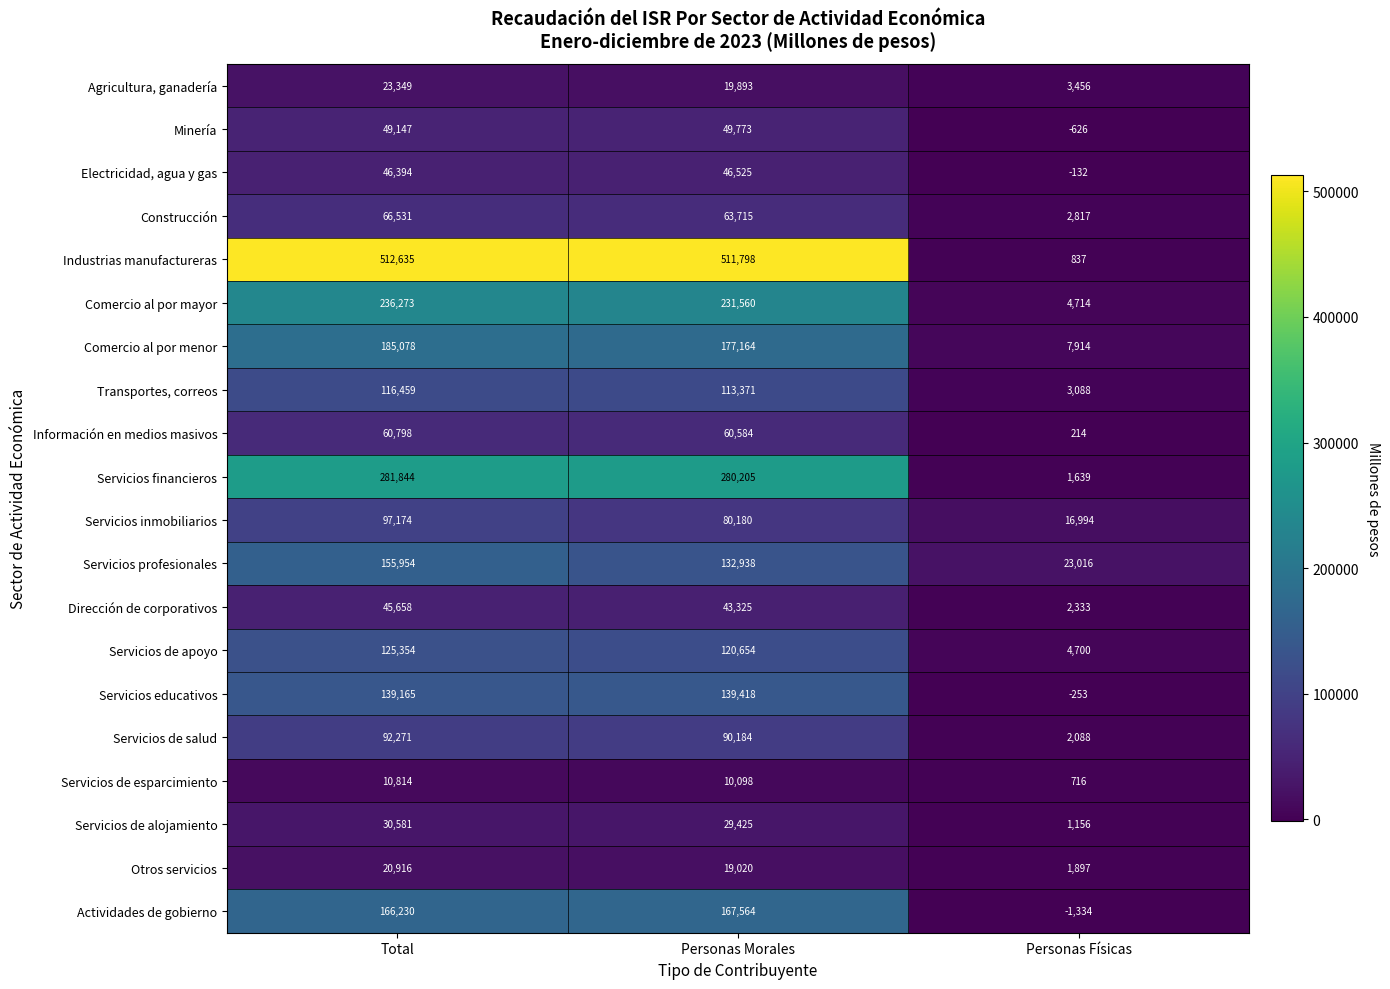

What is the average value of the Industrias manufactureras series?

341757